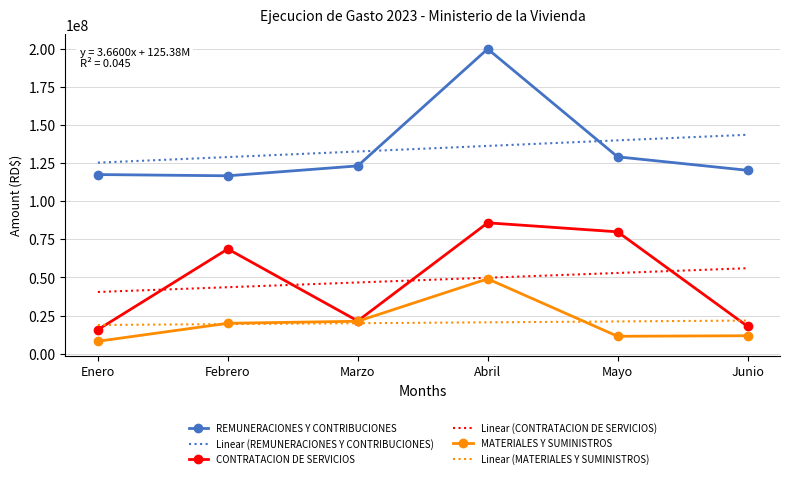

Where is REMUNERACIONES Y CONTRIBUCIONES nearest to the value 158394662?

Mayo